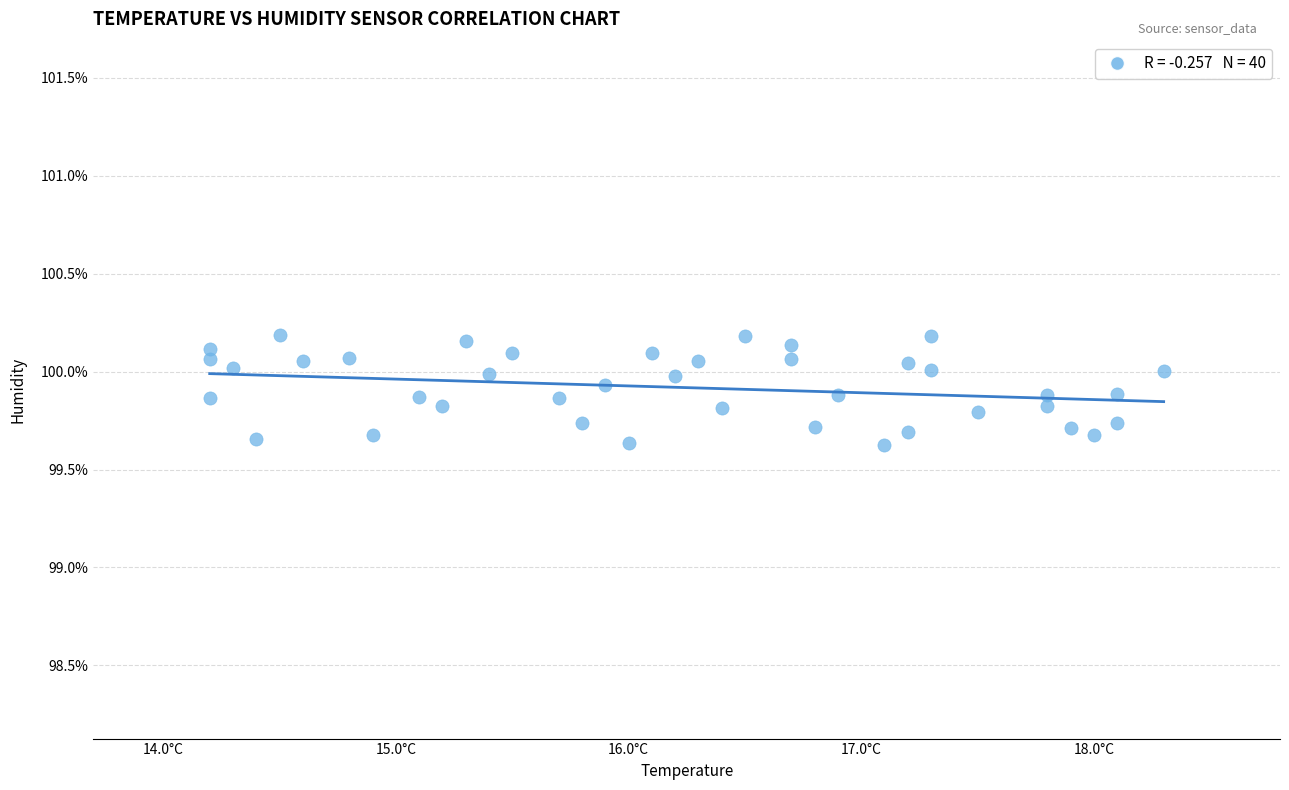

What is the range of Y values (max minus min)?

0.6